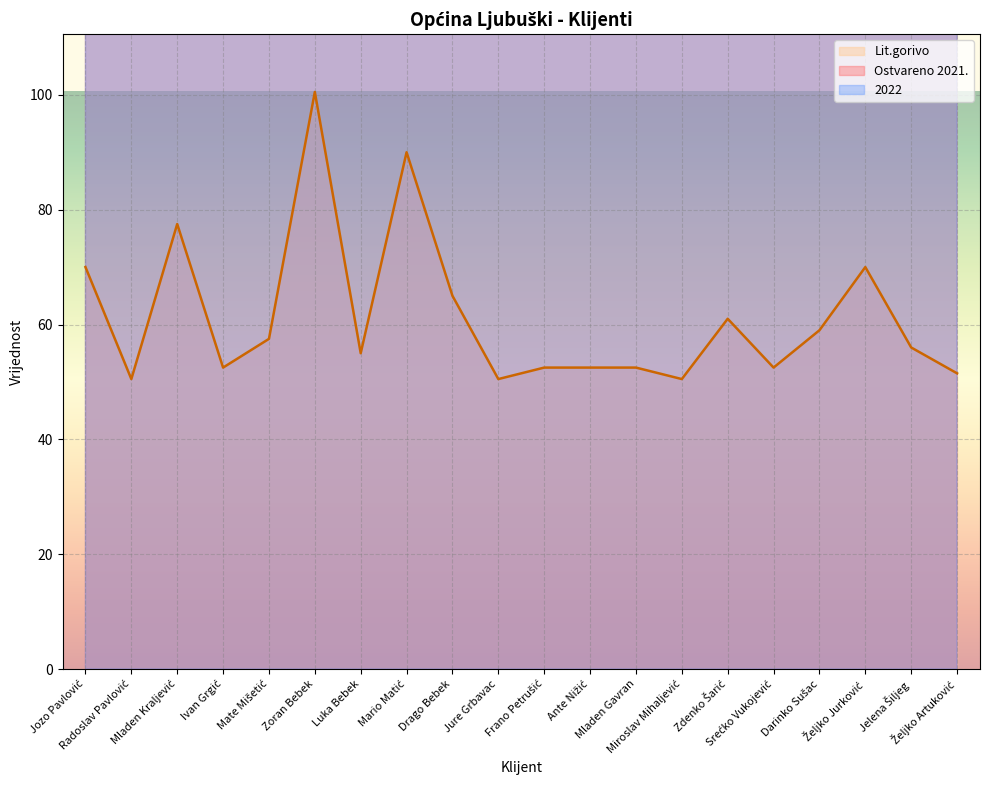

What is the lowest value of the Ostvareno 2021. series?

50.5